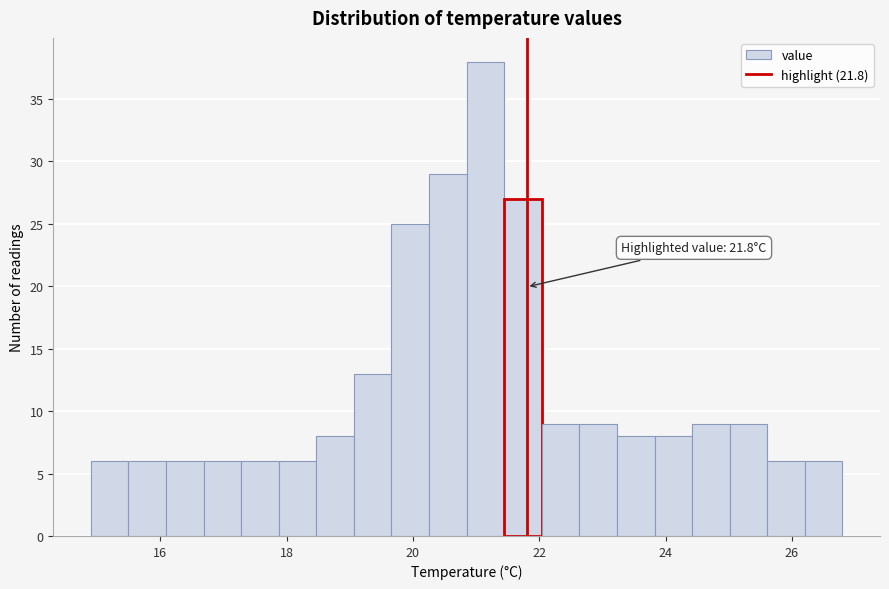

Around what value on the x-axis is the tallest bar? Give the approximate position of its centre, as read against the axis.

21.2